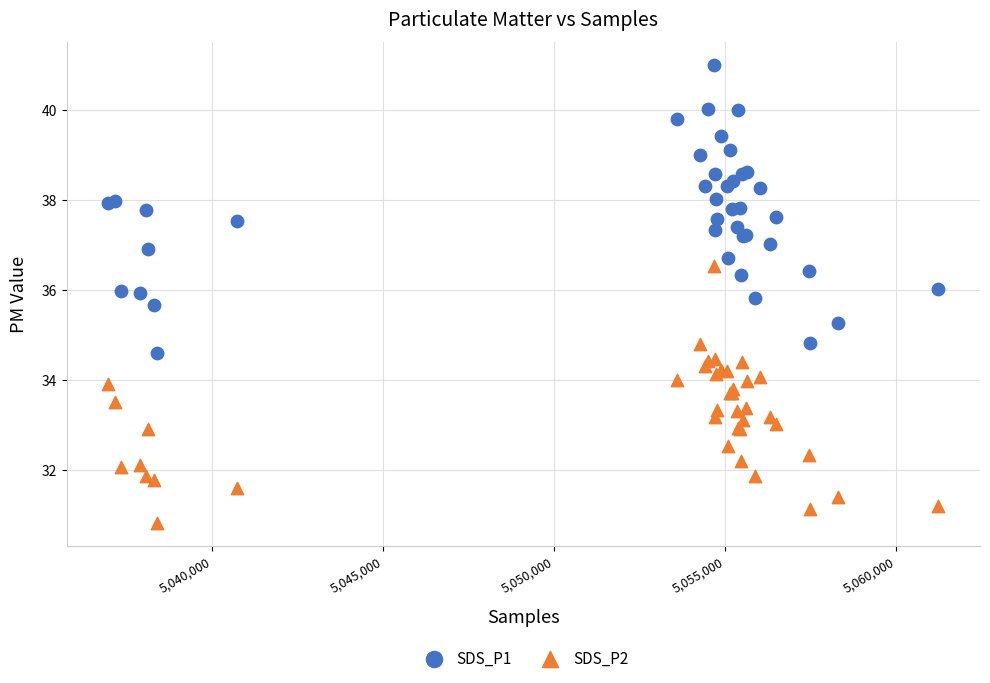

Which series reaches the minimum Y coordinate?

SDS_P2